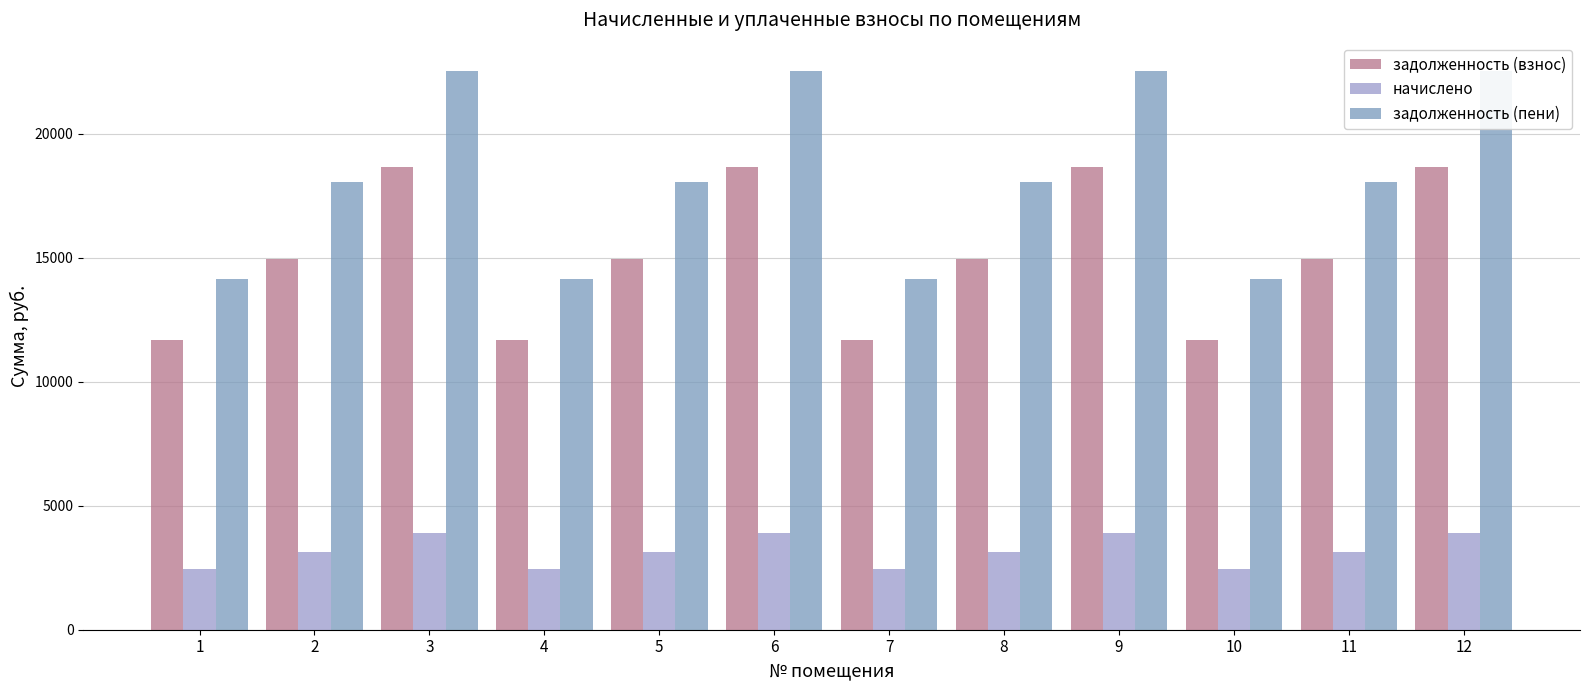

Between 2 and 9, which series saw the biggest shift?

задолженность (пени)